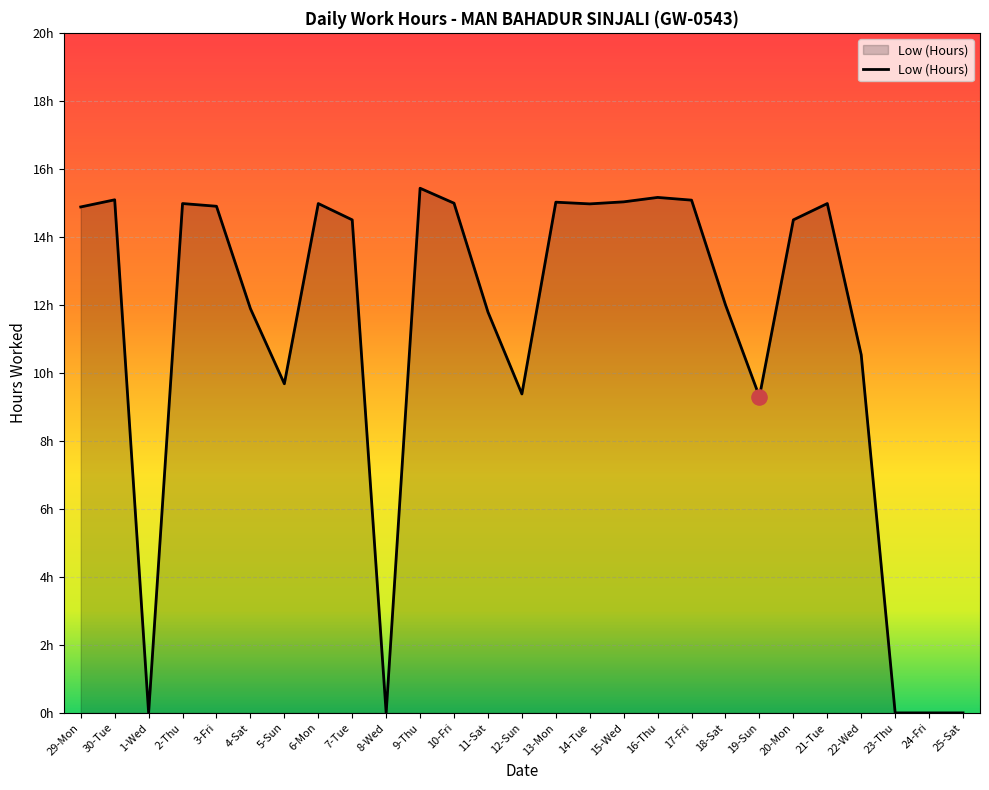

Between 13-Mon and 9-Thu, which is larger?

9-Thu